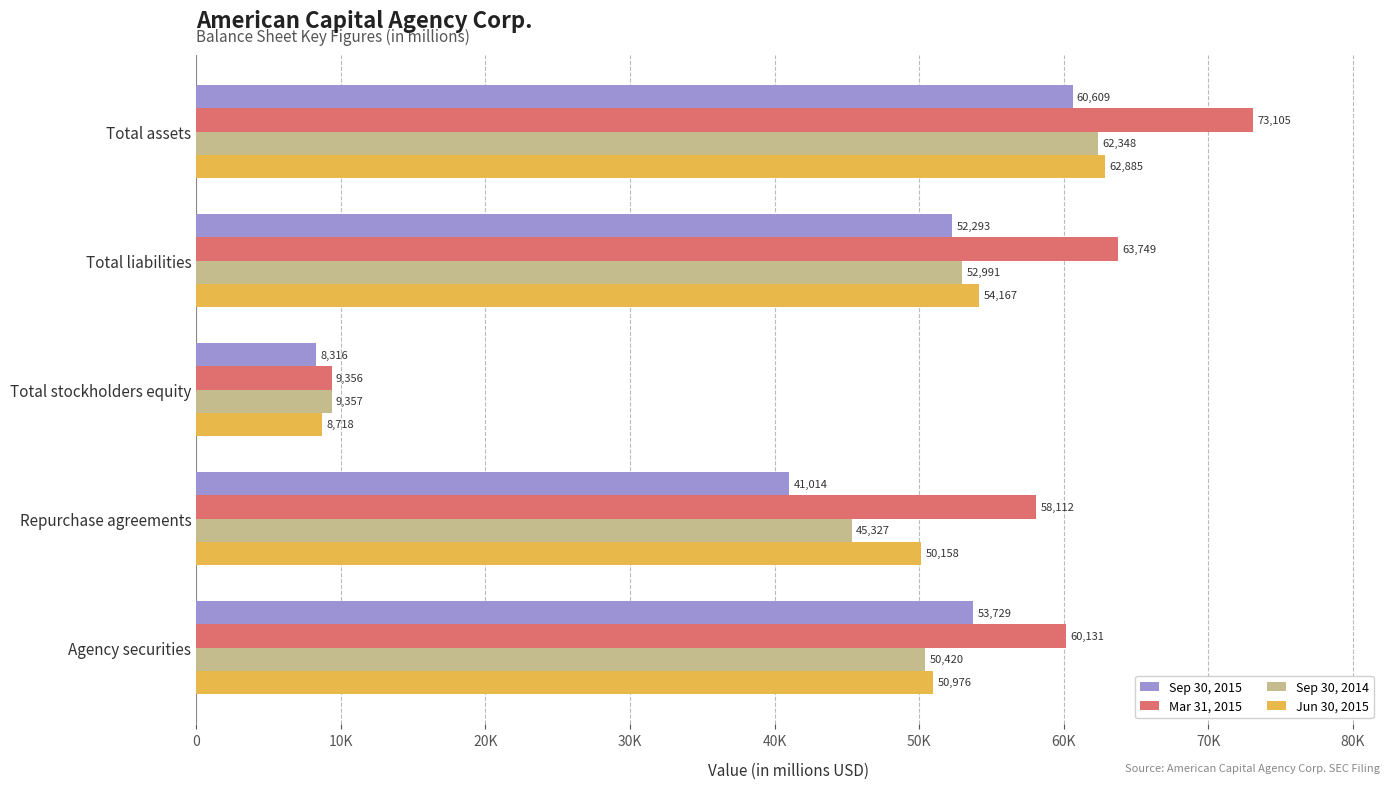

What position from the left is Total stockholders equity?

3